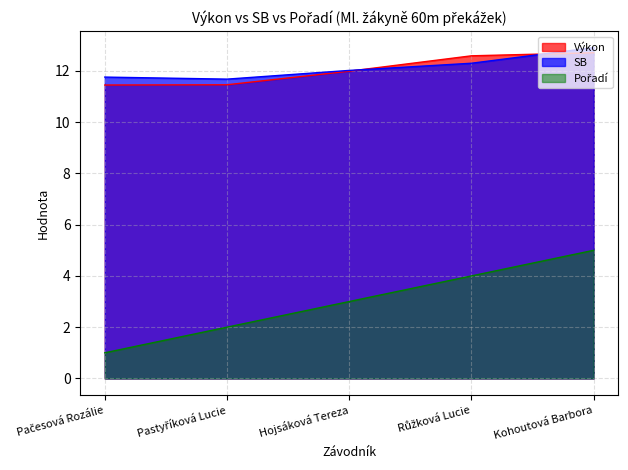

At which category is the sum across all series the highest?

Kohoutová Barbora